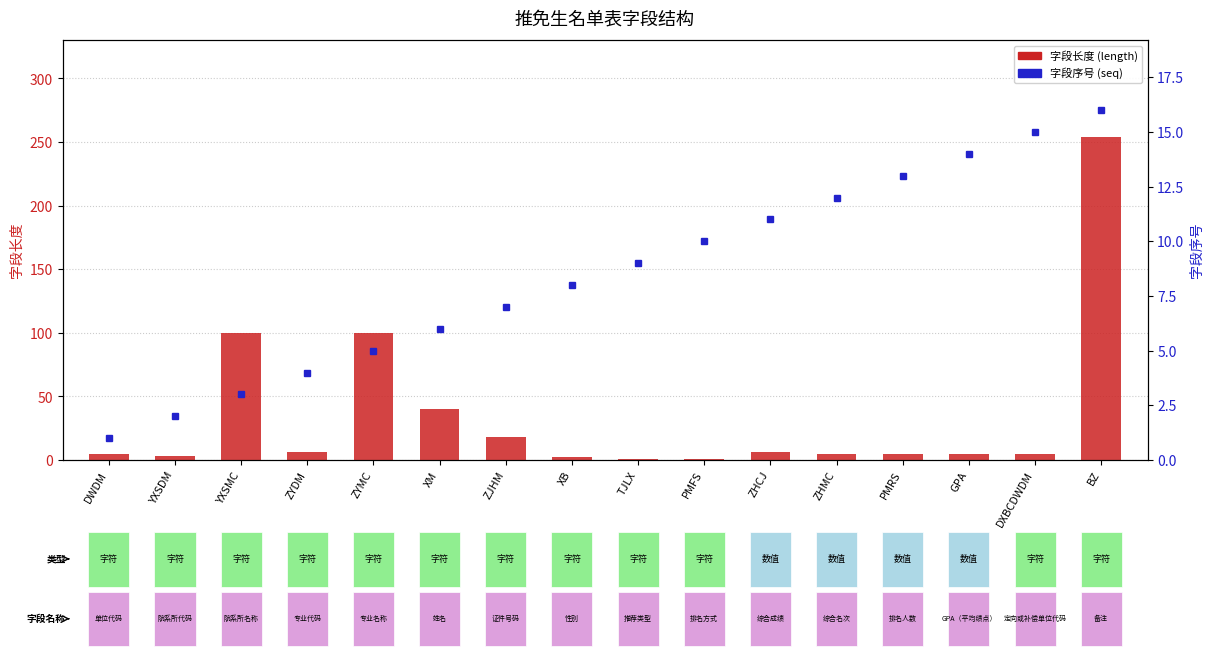

At which category does the chart reach its peak across all series?

BZ